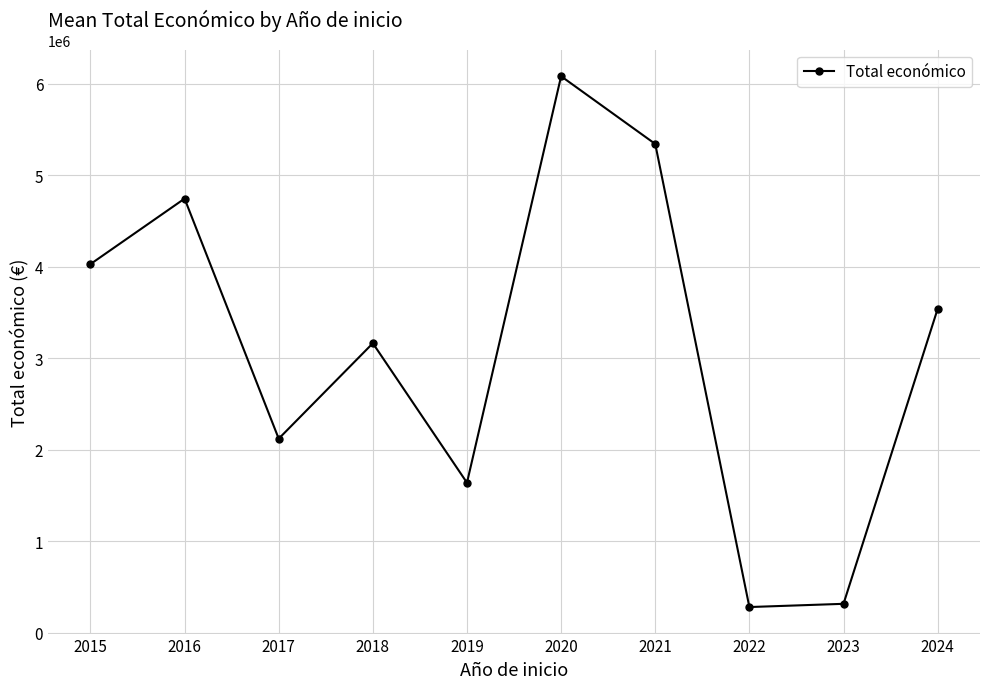

What is the average value?

3125976.0